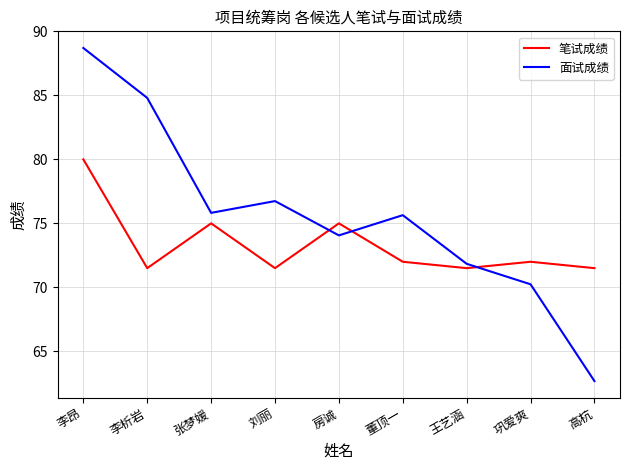

Is it true that 笔试成绩 equals 71.5 at 王艺涵?

True